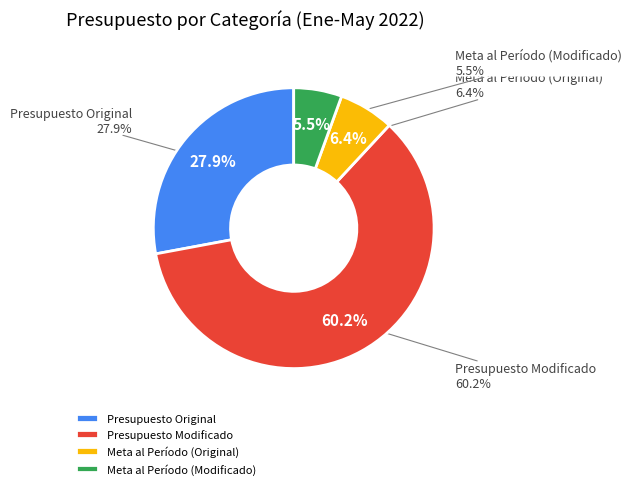

To the nearest percent, what portion does Meta al Período (Original) represent?

6%